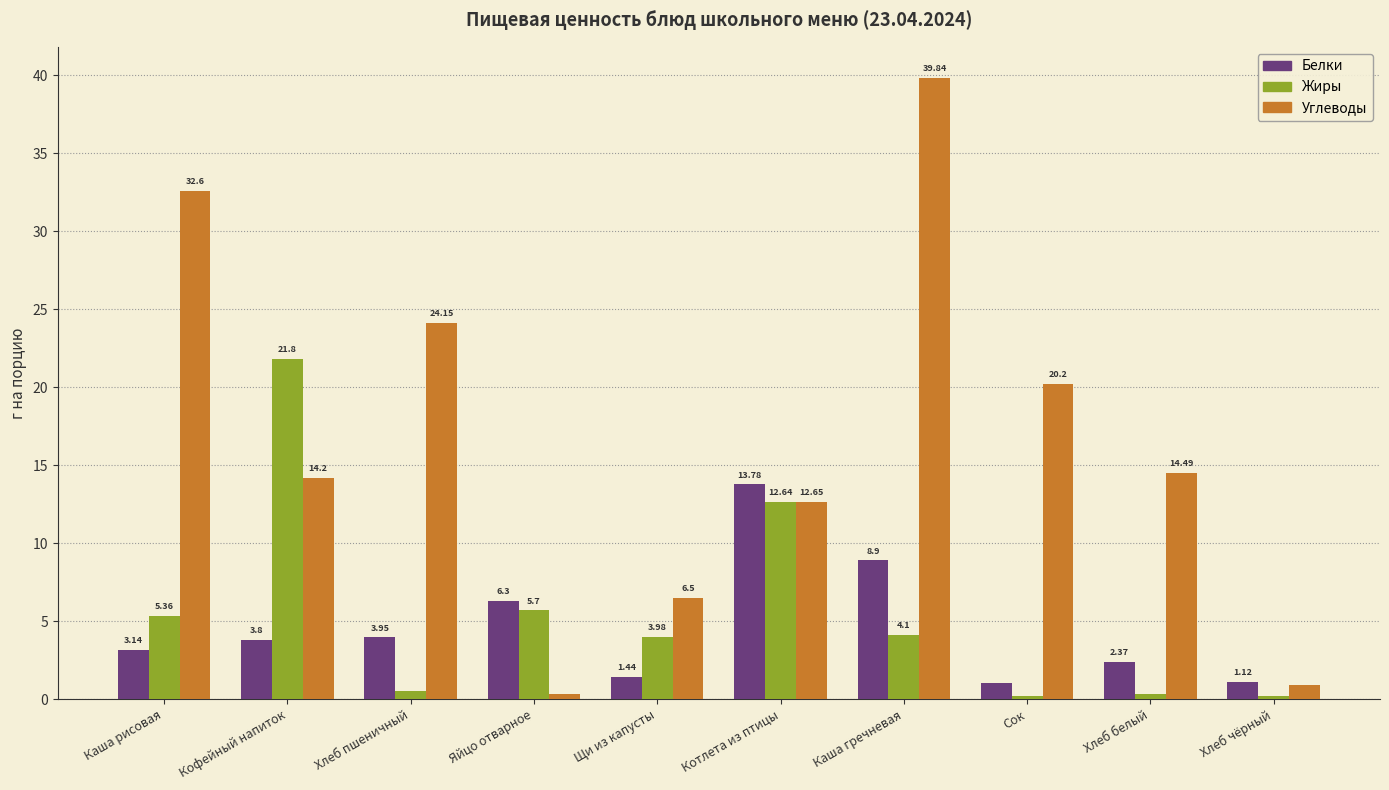

At which label is Жиры closest to 11?

Котлета из птицы